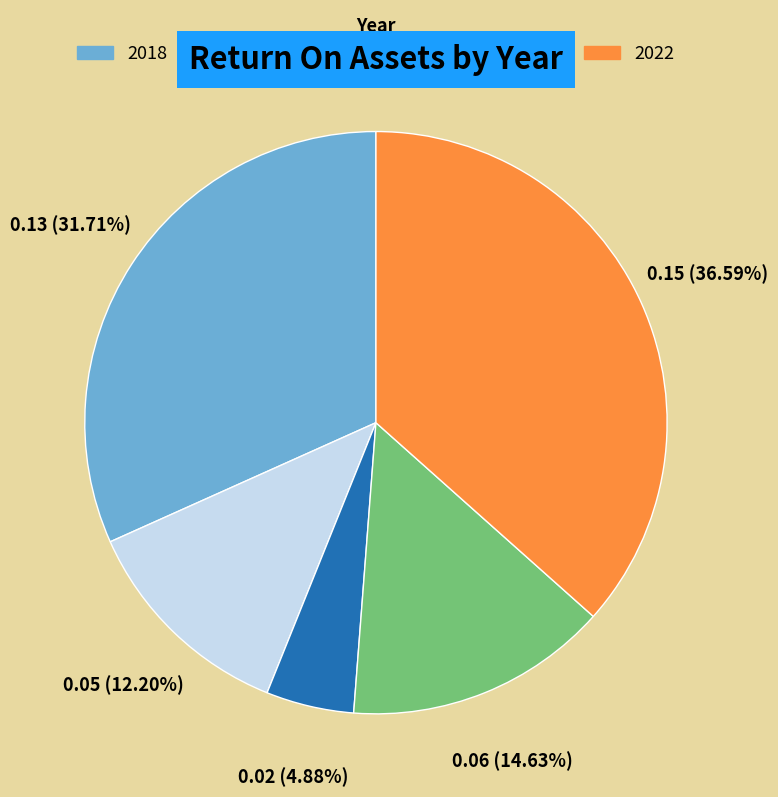

To the nearest percent, what is the difference between the 2022 and 2019 slice percentages?

24%